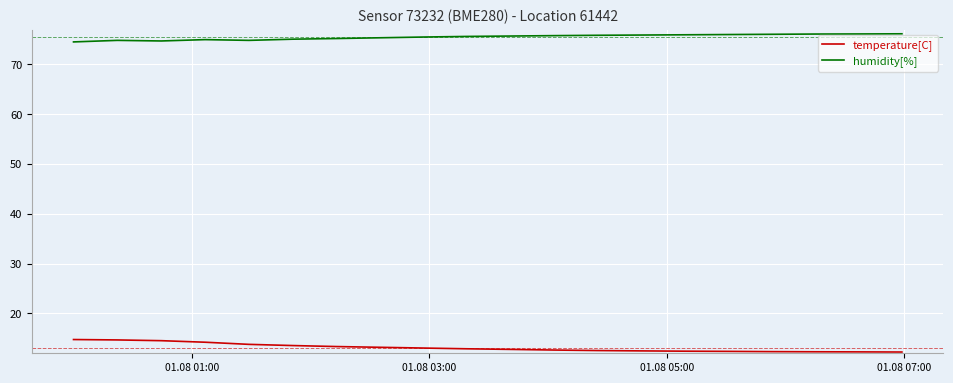

List the series in order of their overall mean, lowest first.

temperature[C], humidity[%]